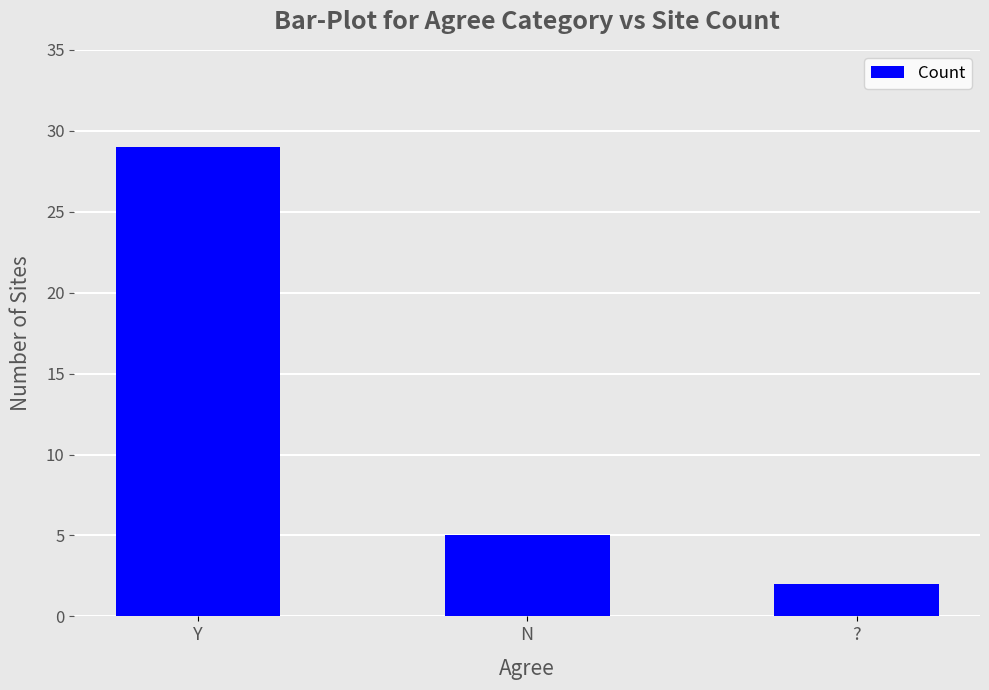

What is the minimum value shown in the chart?

2